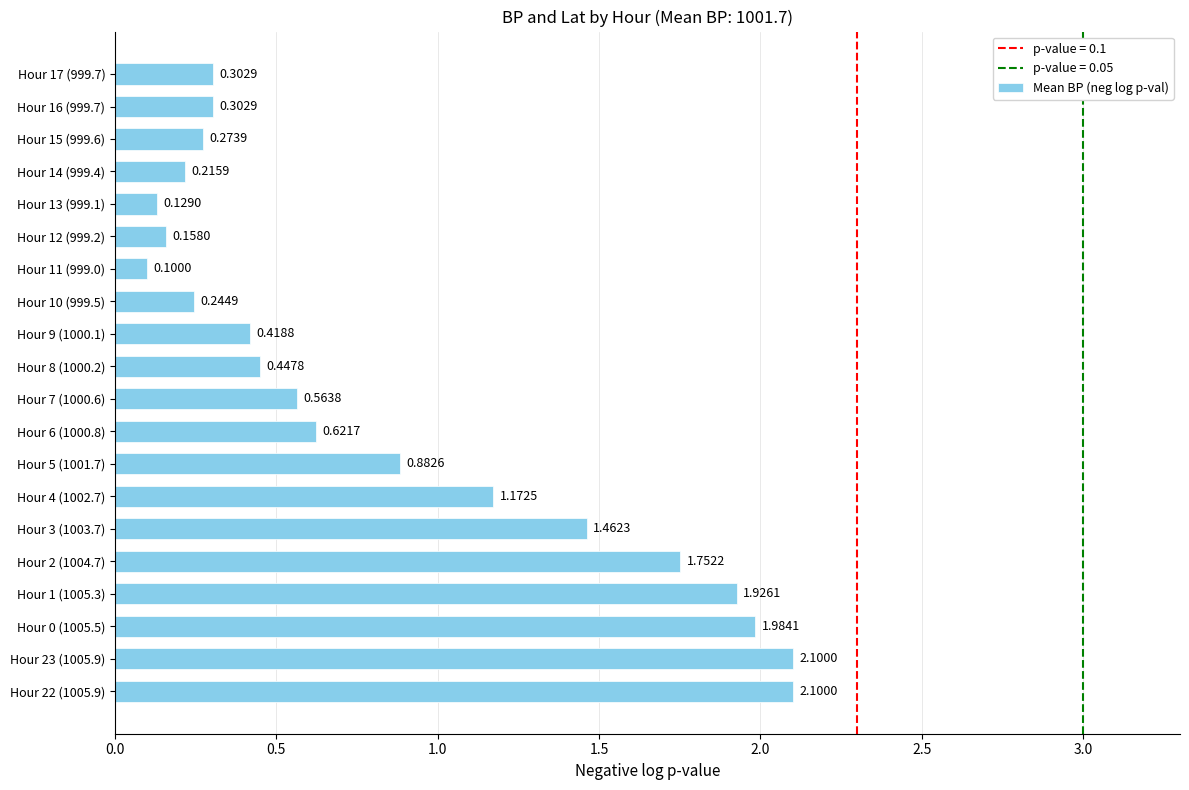

What is the sum of the values at Hour 11 (999.0) and Hour 5 (1001.7)?

1.0